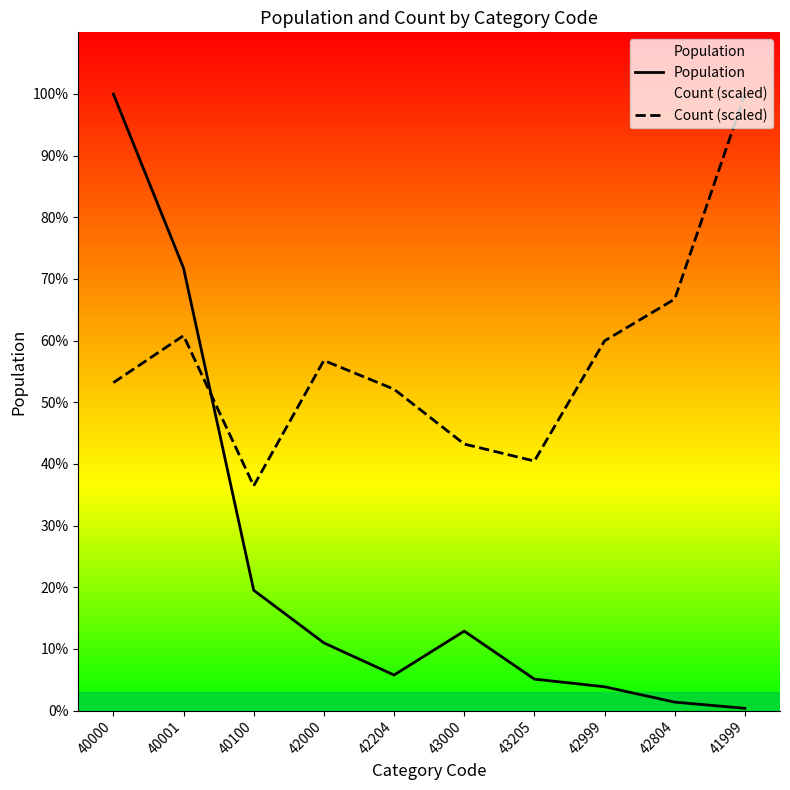

True or false: Count (scaled) has more than 1 points higher than both neighbors.

True